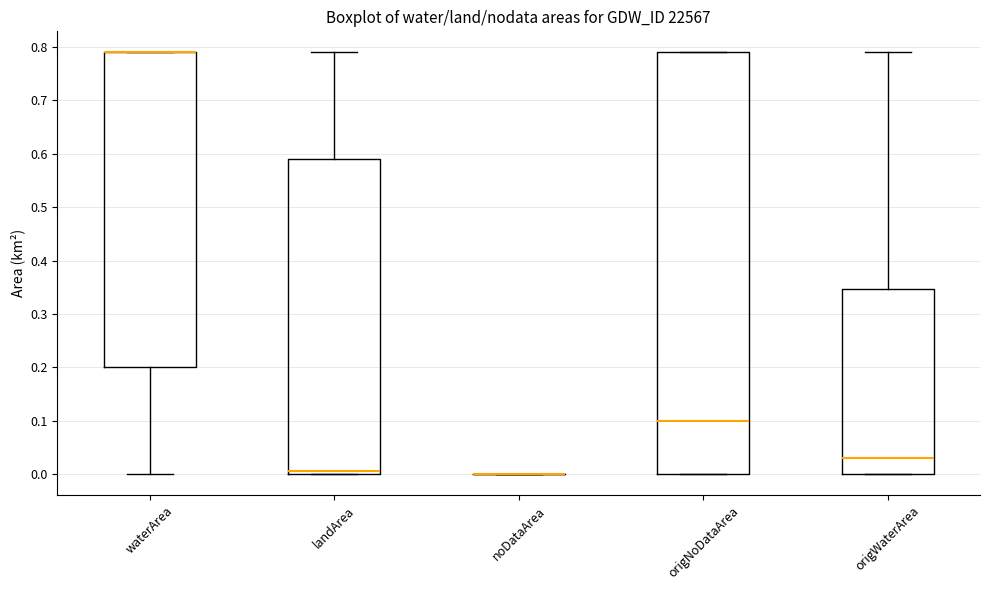

Reading left to right, transcribe this box plot: for each box, give where its median line is, the range the box spans, and where its two whiskers end, as read against the y-axis. The values are not printed on the chart, so give them approximately, as read against the axis.

waterArea: median 0.79 (drawn on the box's upper edge), box 0.20 to 0.79, whiskers 0.00 to 0.79
landArea: median 0.01, box 0.00 to 0.59, whiskers 0.00 to 0.79
noDataArea: box collapsed to a line at 0.00, whiskers 0.00 to 0.00
origNoDataArea: median 0.10, box 0.00 to 0.79, whiskers 0.00 to 0.79
origWaterArea: median 0.03, box 0.00 to 0.35, whiskers 0.00 to 0.79